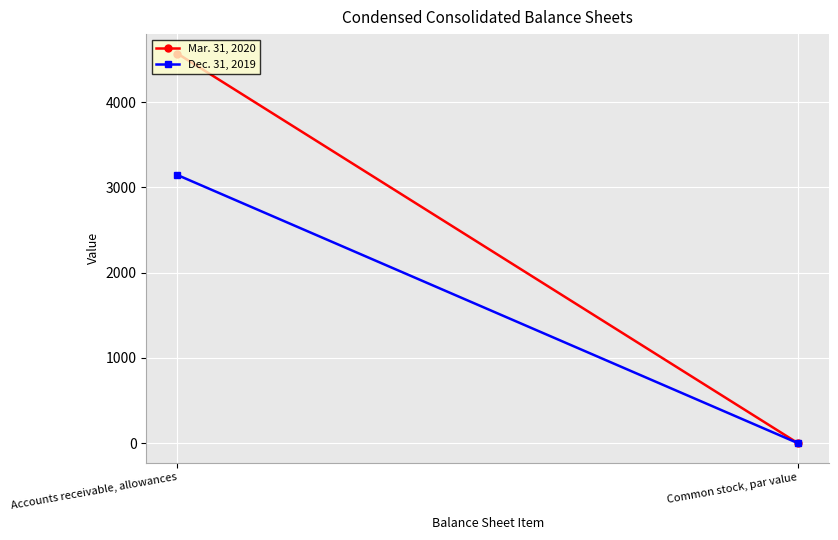

What is the sum of the Mar. 31, 2020 values at Common stock, par value and Accounts receivable, allowances?

4568.0